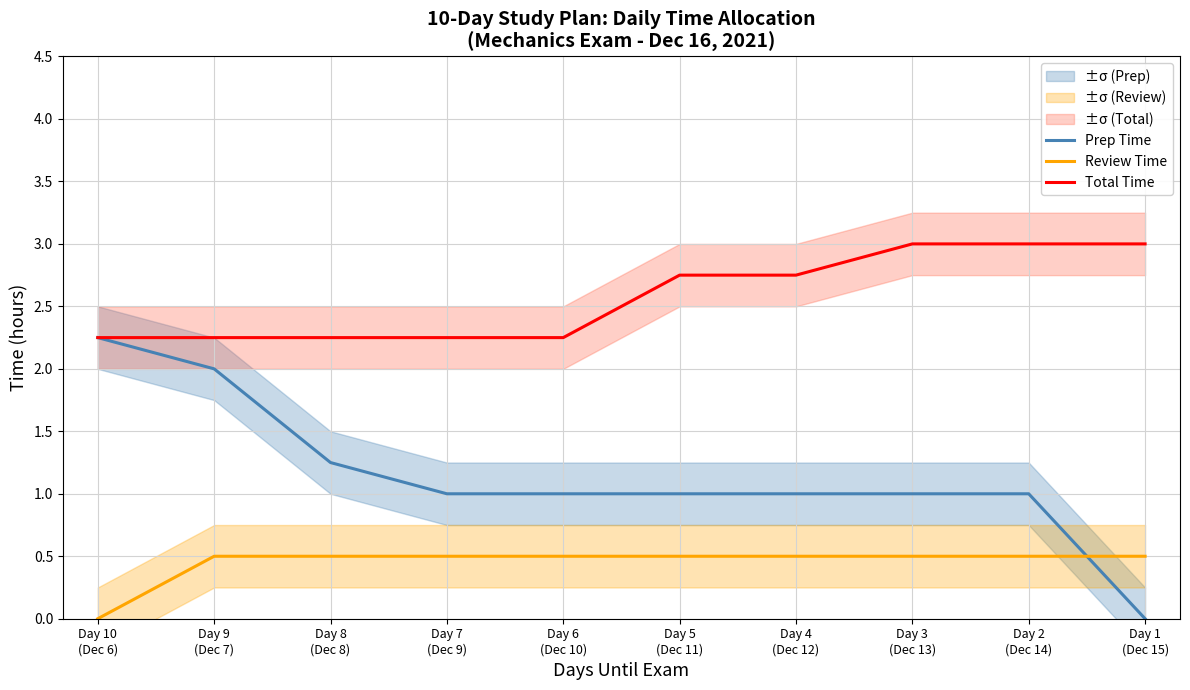

What is the label of the 9th point from the right?

Day 9
(Dec 7)